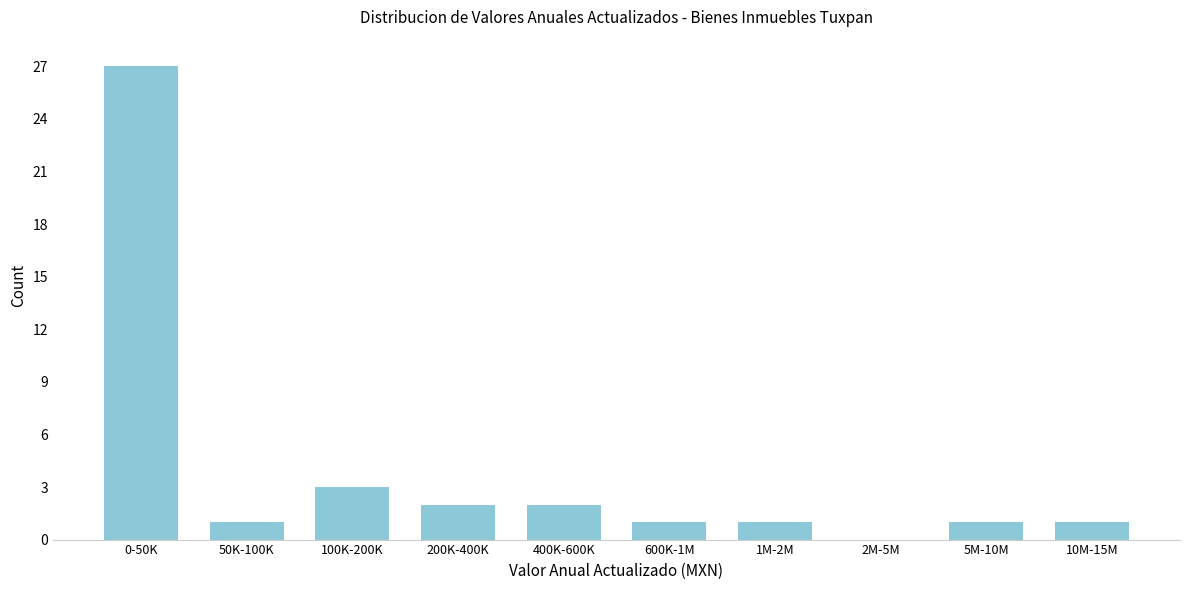

Reading left to right, what are all the values shown in this chart?

0-50K=27	50K-100K=1	100K-200K=3	200K-400K=2	400K-600K=2	600K-1M=1	1M-2M=1	2M-5M=0	5M-10M=1	10M-15M=1